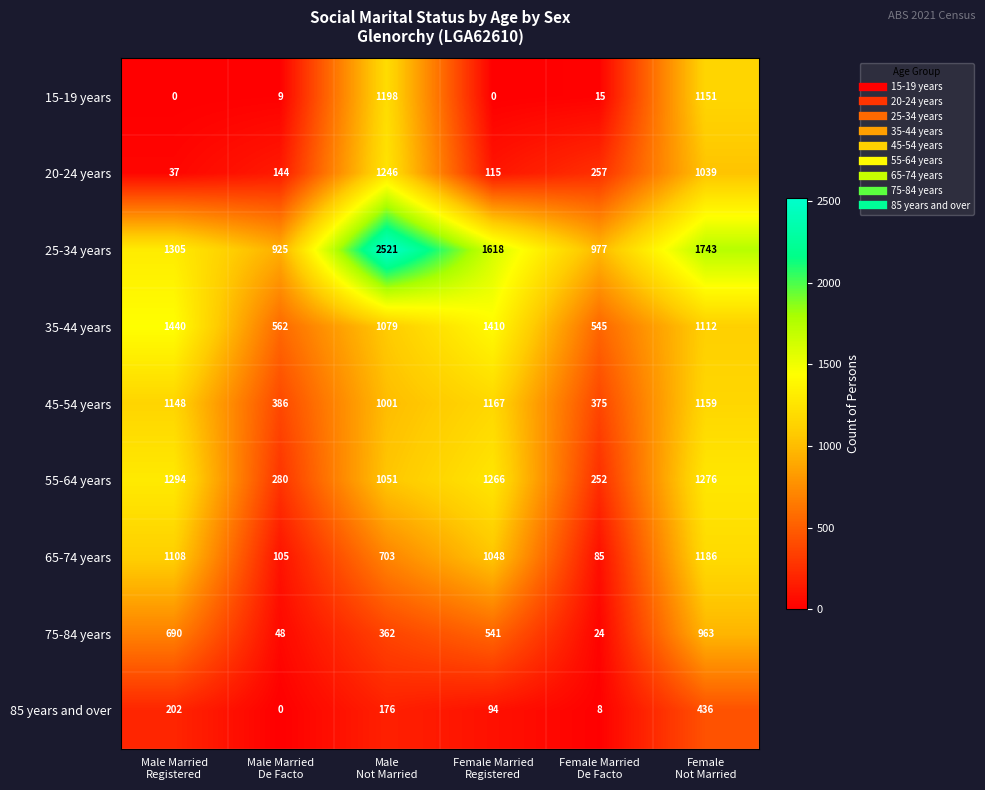

What is the lowest value of the 75-84 years series?

24